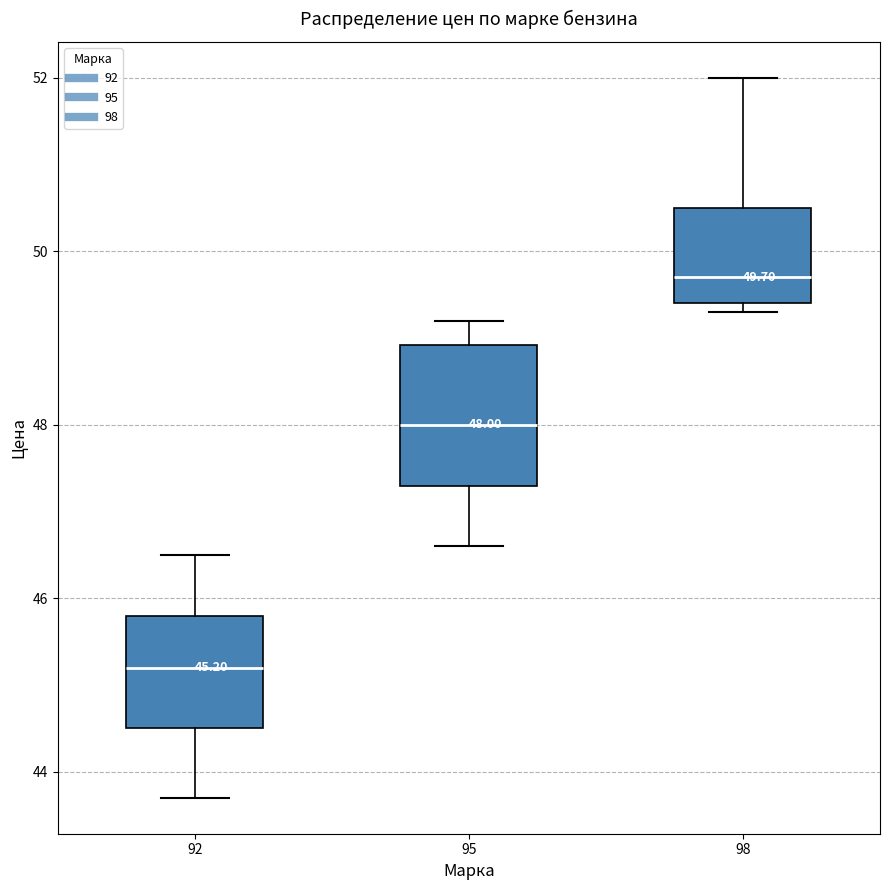

Which box has the lowest median line?

92